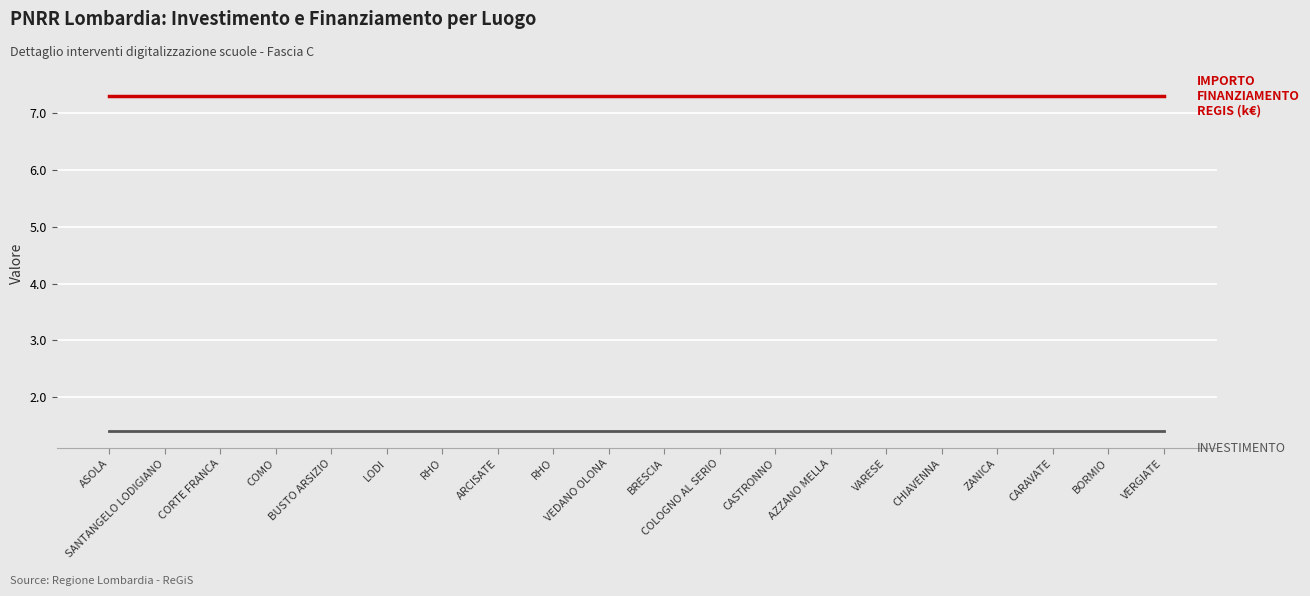

How many lines are shown in the chart?

2